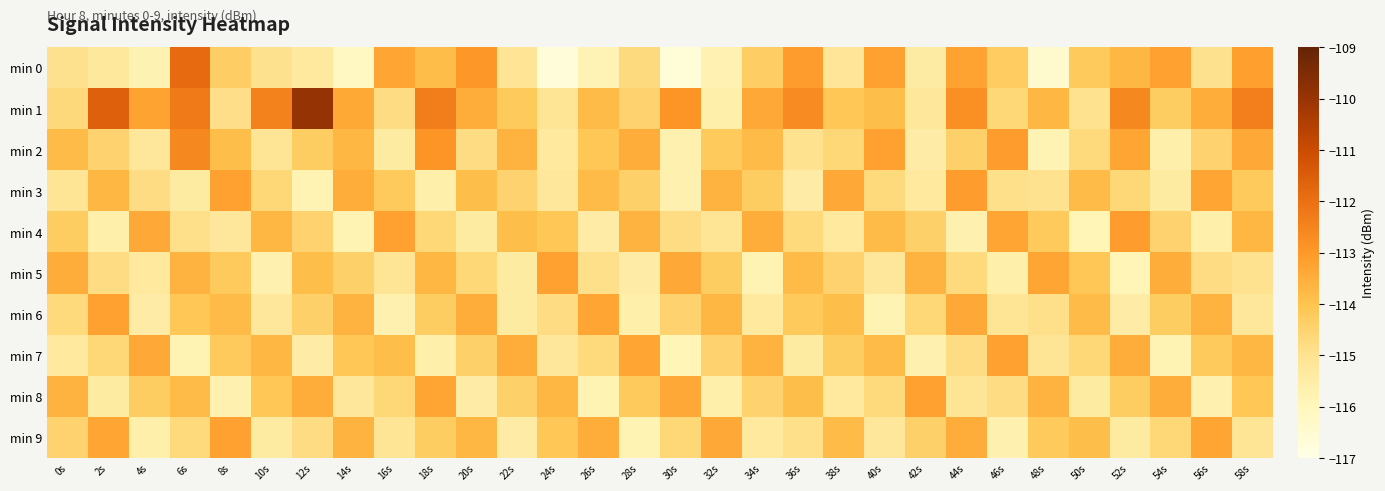

Which has a higher value, 48s or 28s?

28s